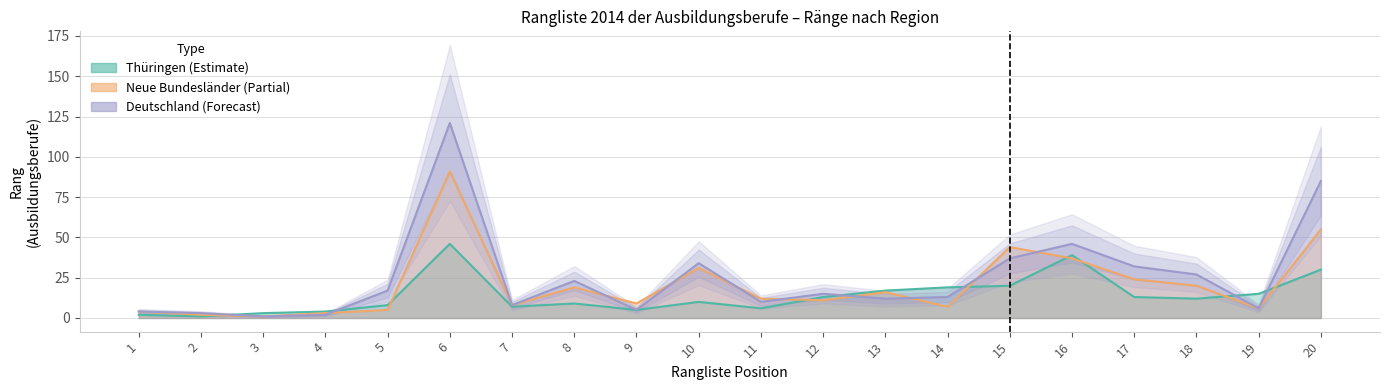

What is the average value of the Neue Bundesländer und Berlin series?

20